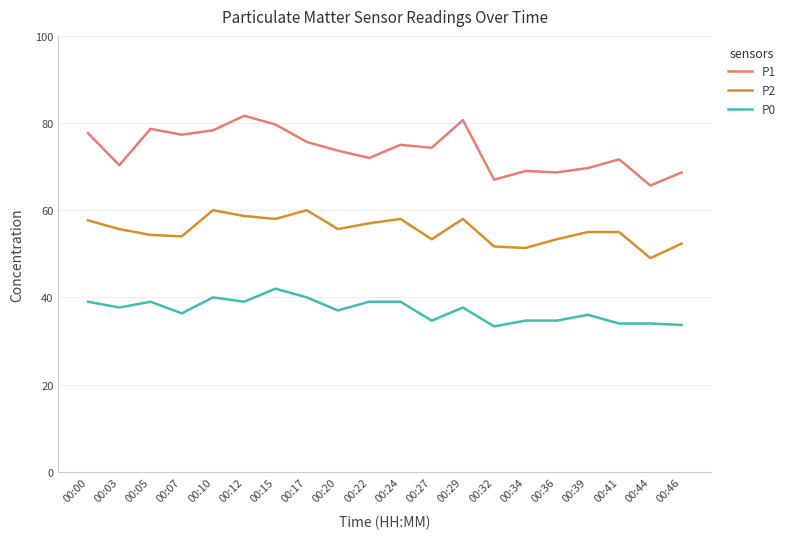

What is the difference between the maximum and second lowest values in the P0 series?

8.3